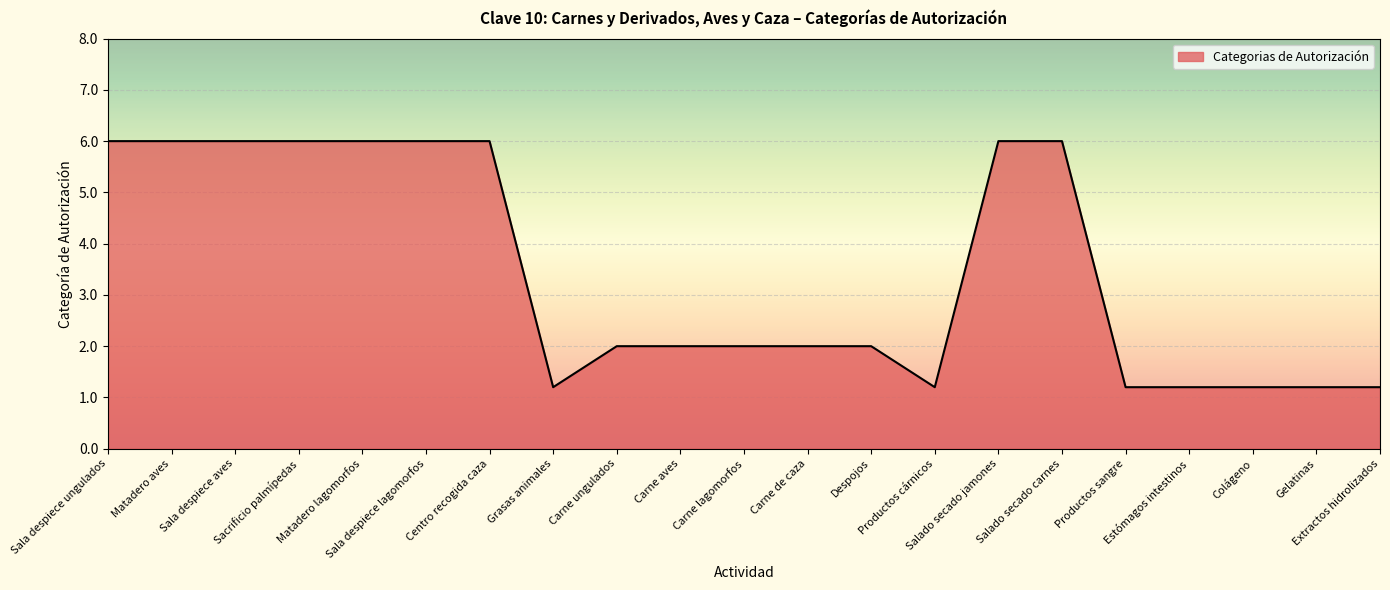

What is the minimum value shown in the chart?

1.2